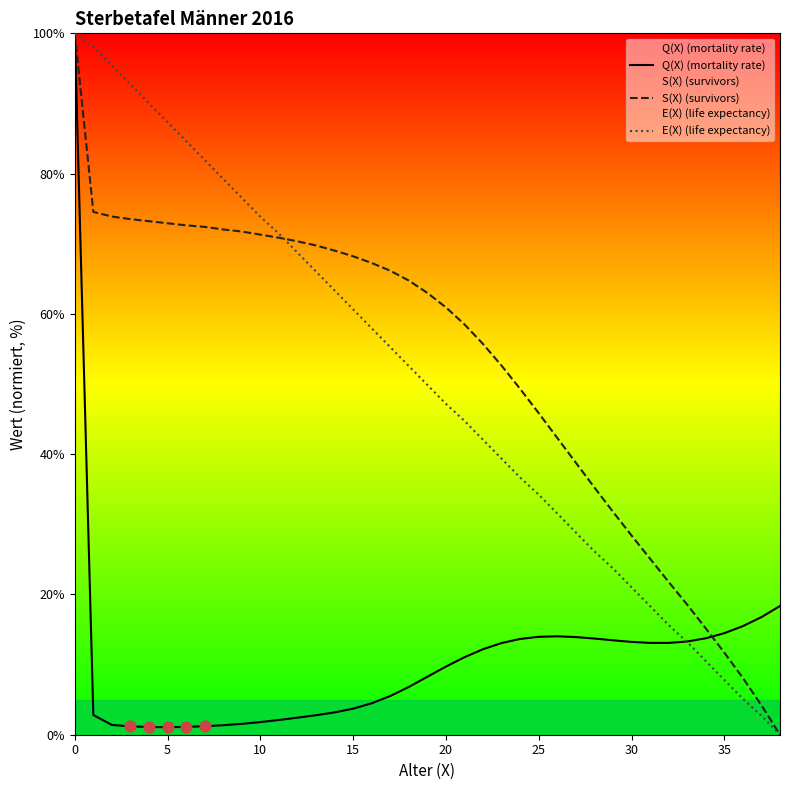

What are all the series names shown in the legend?

Q(X) (mortality rate), S(X) (survivors), E(X) (life expectancy)